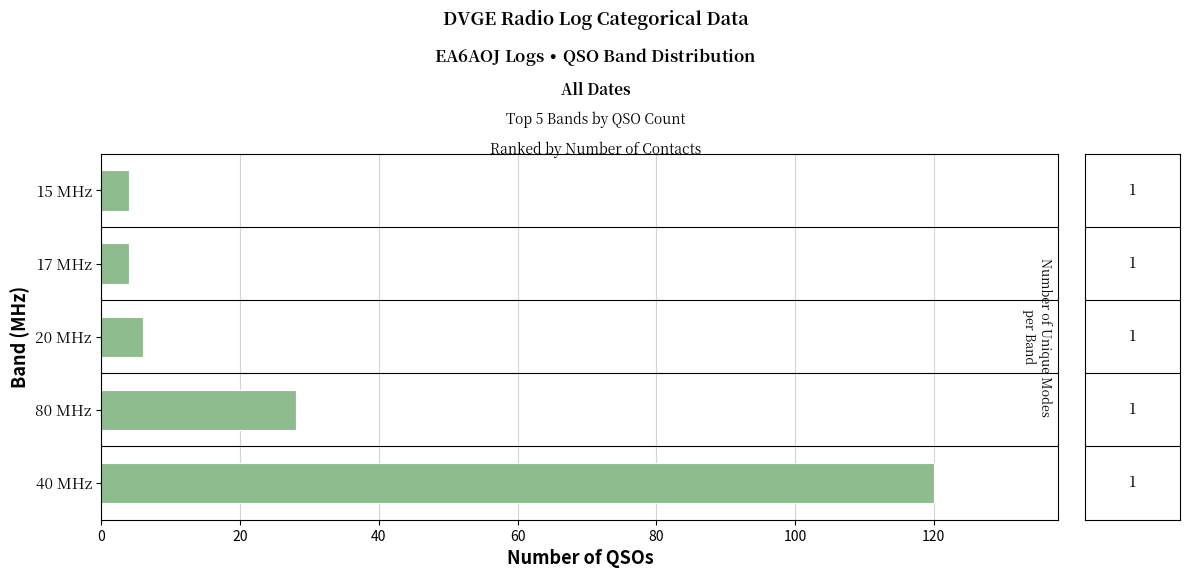

What is the difference between the second highest and minimum values?

24